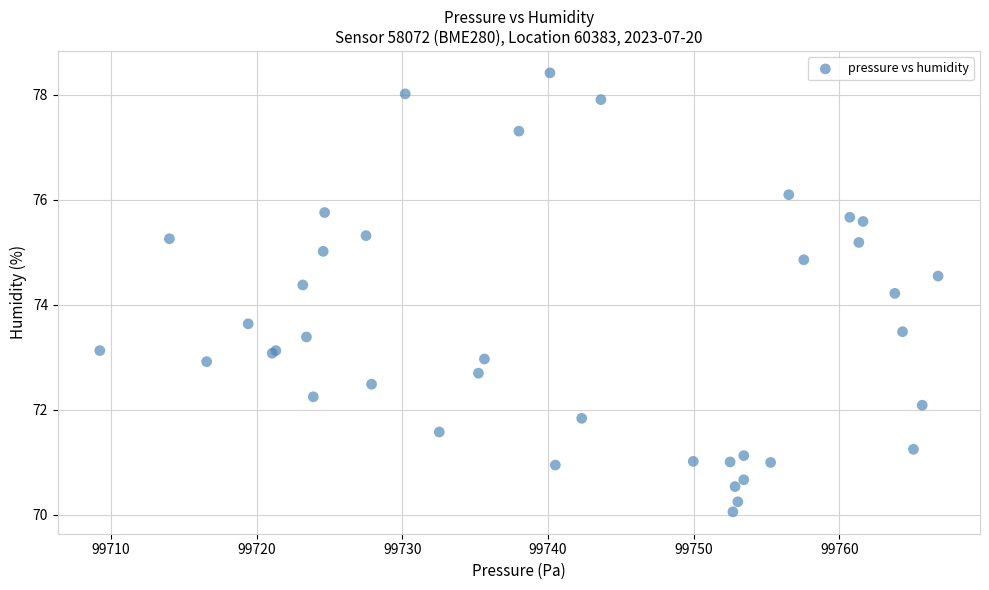

What Y value in the scatter plot is closest to 74?

74.2